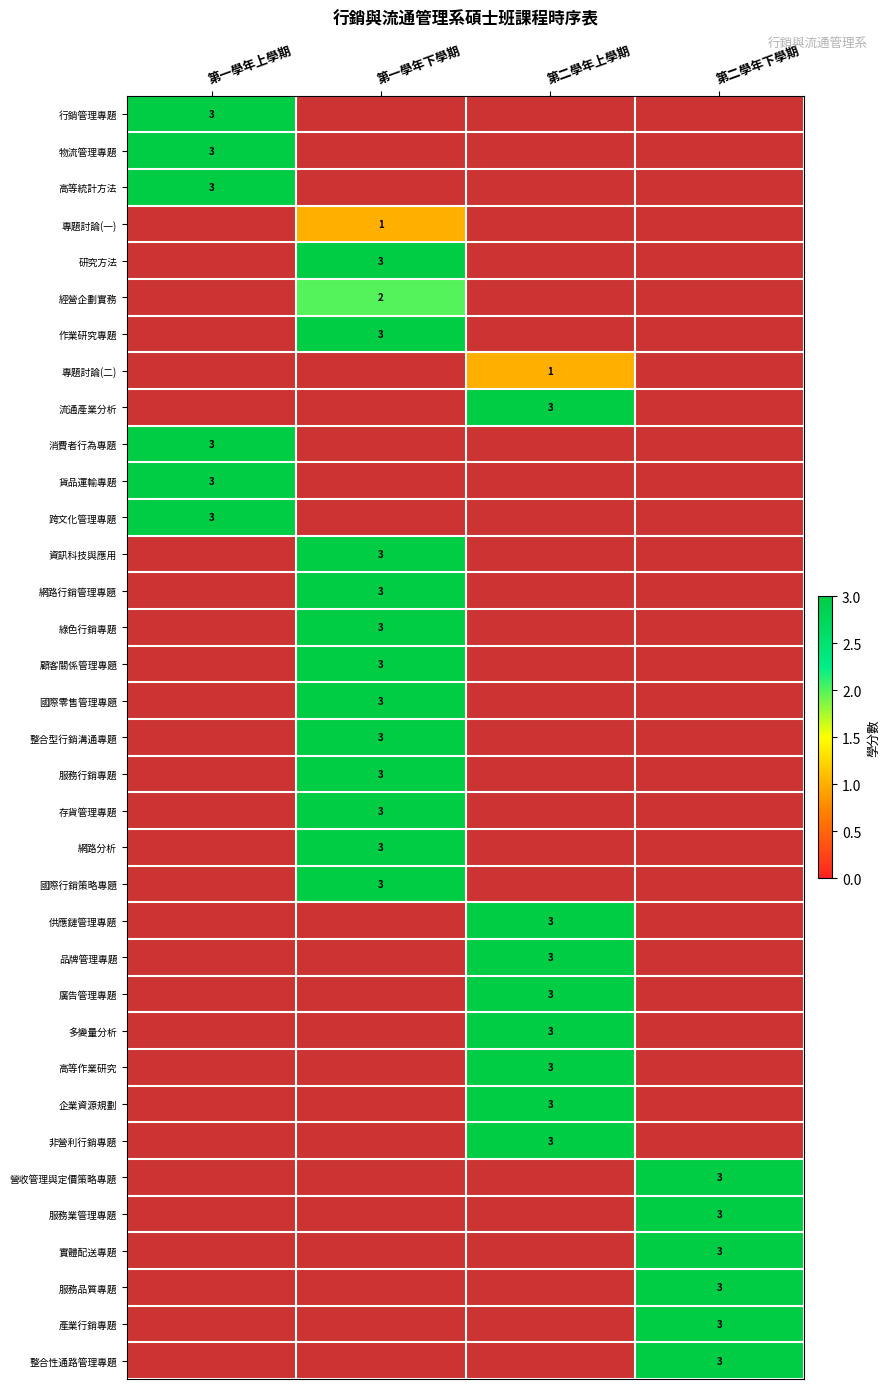

Count the number of data series in this chart.

35